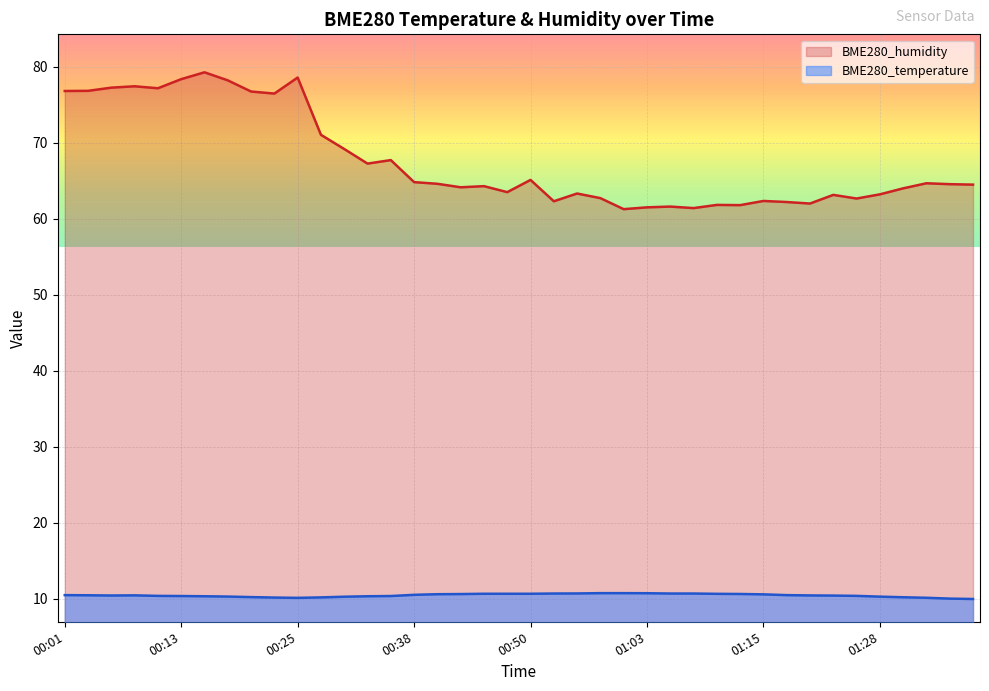

Rank the series at 01:05 from lowest to highest value.

BME280_temperature, BME280_humidity